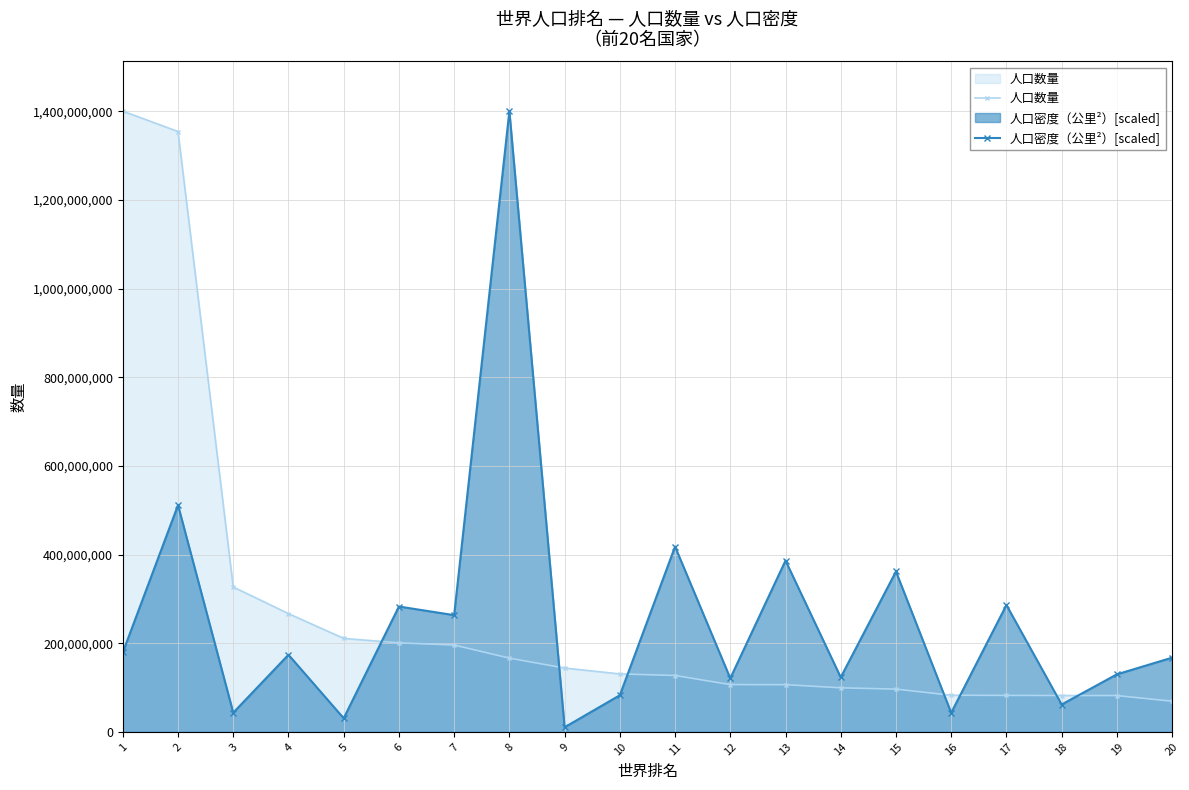

What is the sum of all 人口密度（公里²）[scaled] values?

5076407588.4